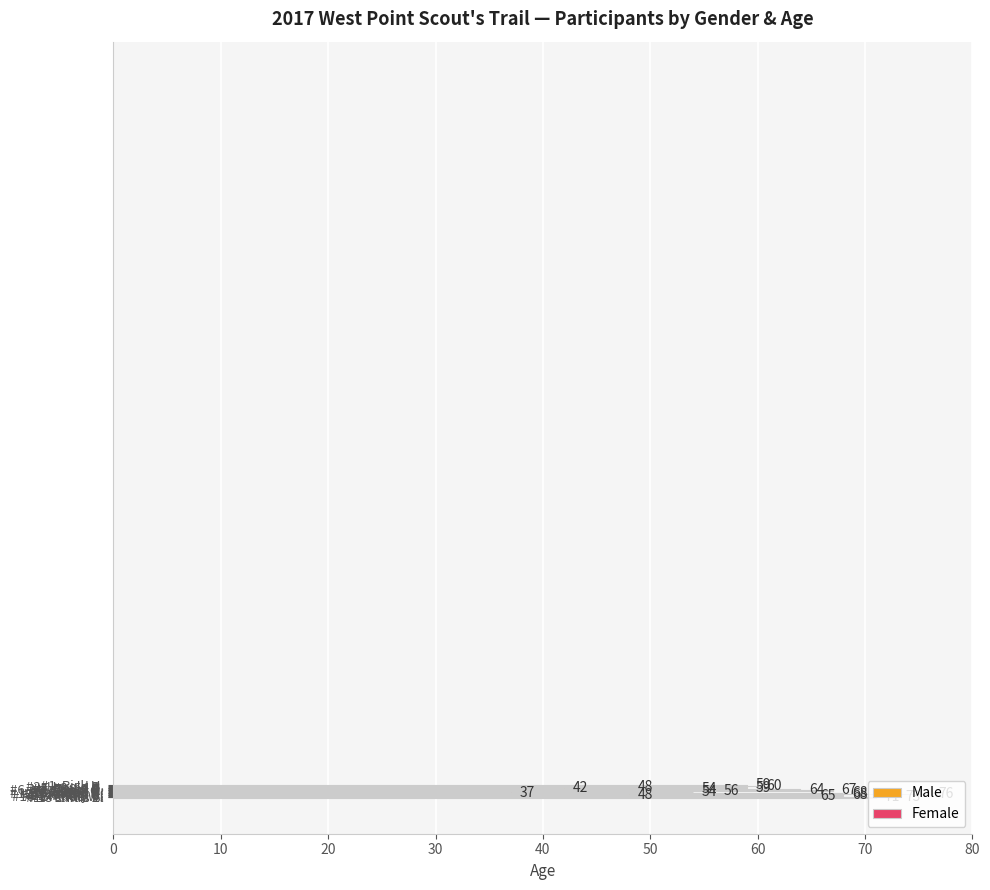

What is the value of the 16th bar from the top?

65